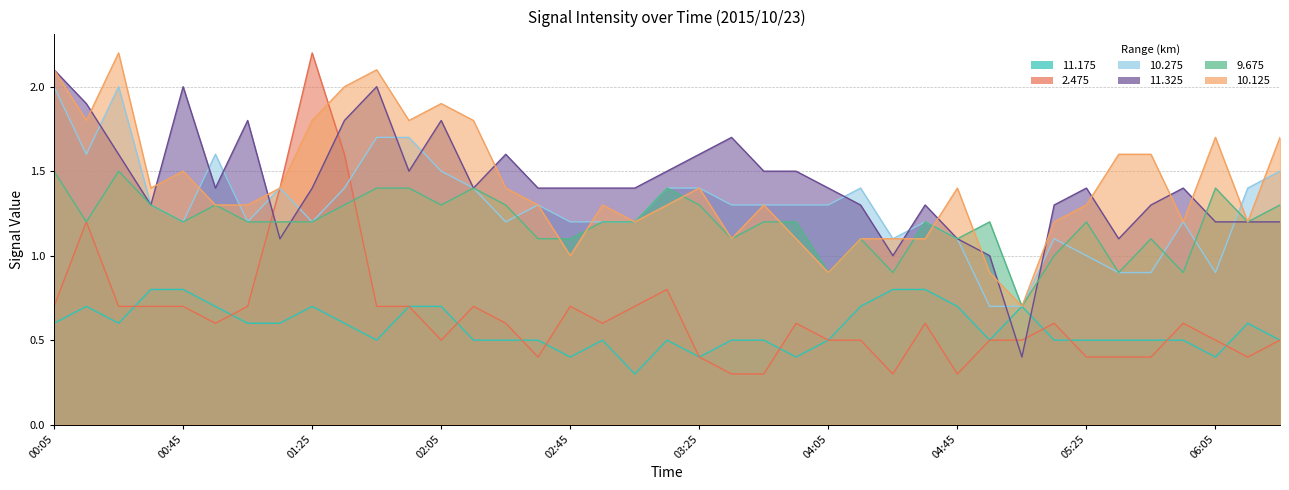

What is the difference between the second highest and second lowest values in the 11.325 series?

1.0